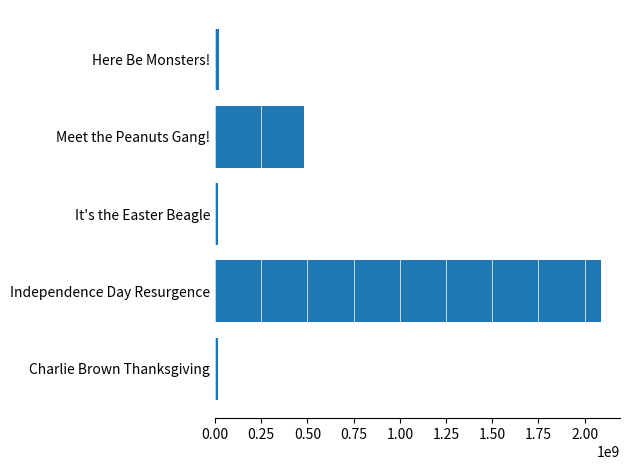

What is the difference between the maximum and minimum values?

2069729103